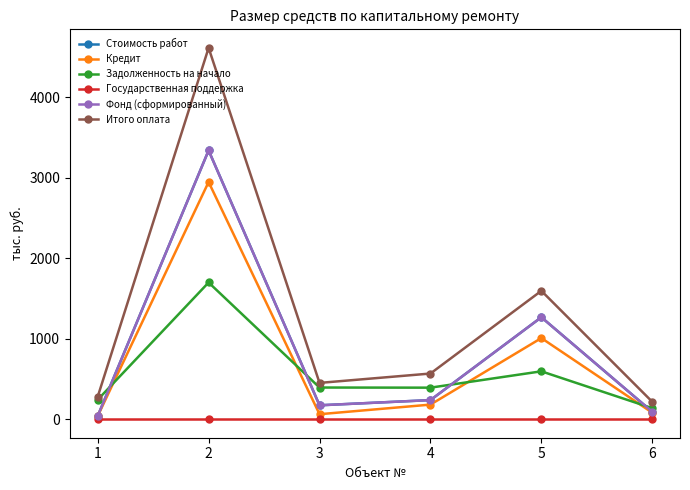

Is this an area chart (filled region under the line)?

No